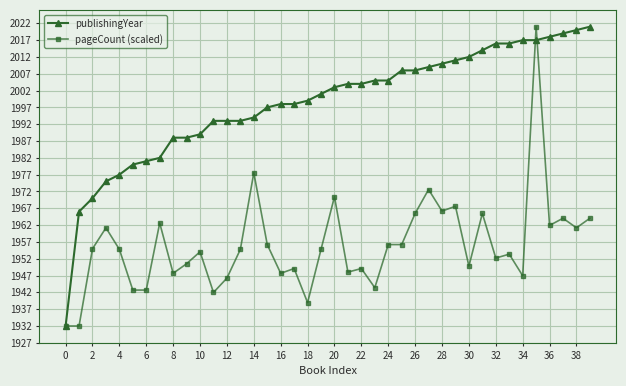

Which series has the largest total across all categories?

publishingYear